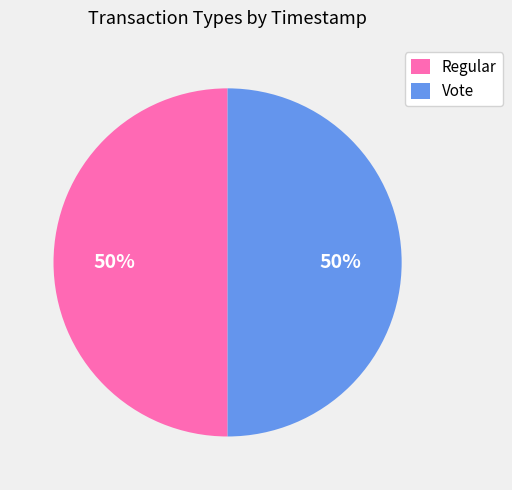

Is it true that Regular is 63% of the pie?

False